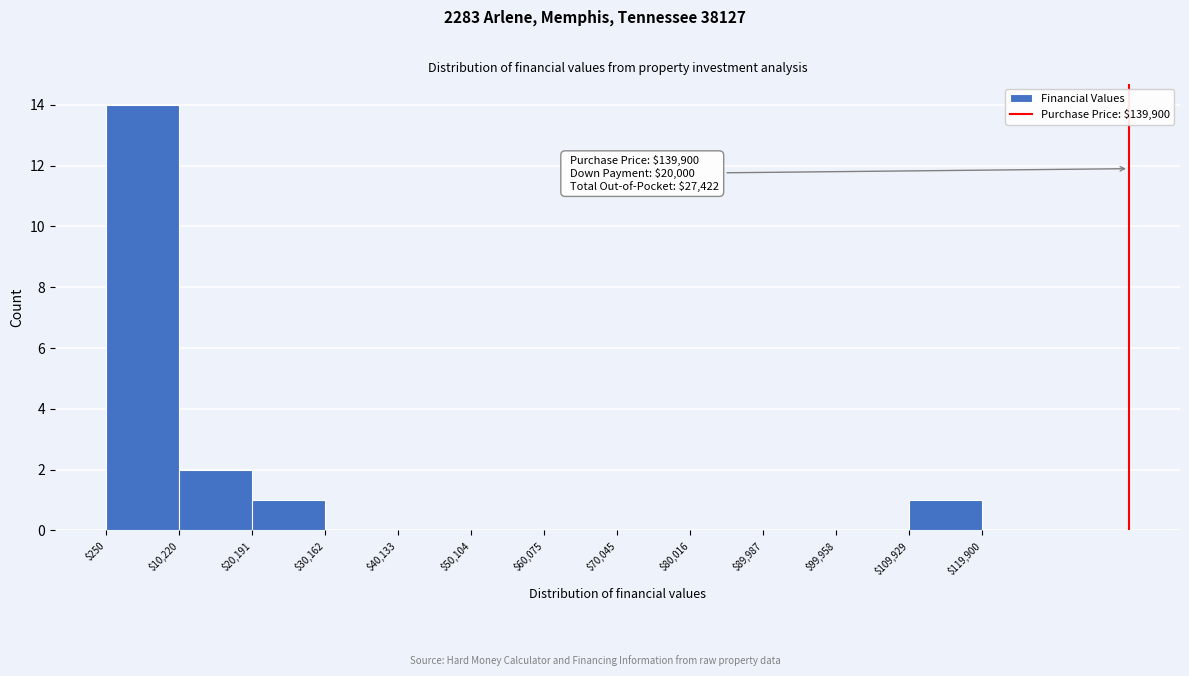

Over which range of the x-axis is the bar tallest?

$250 to $10,220